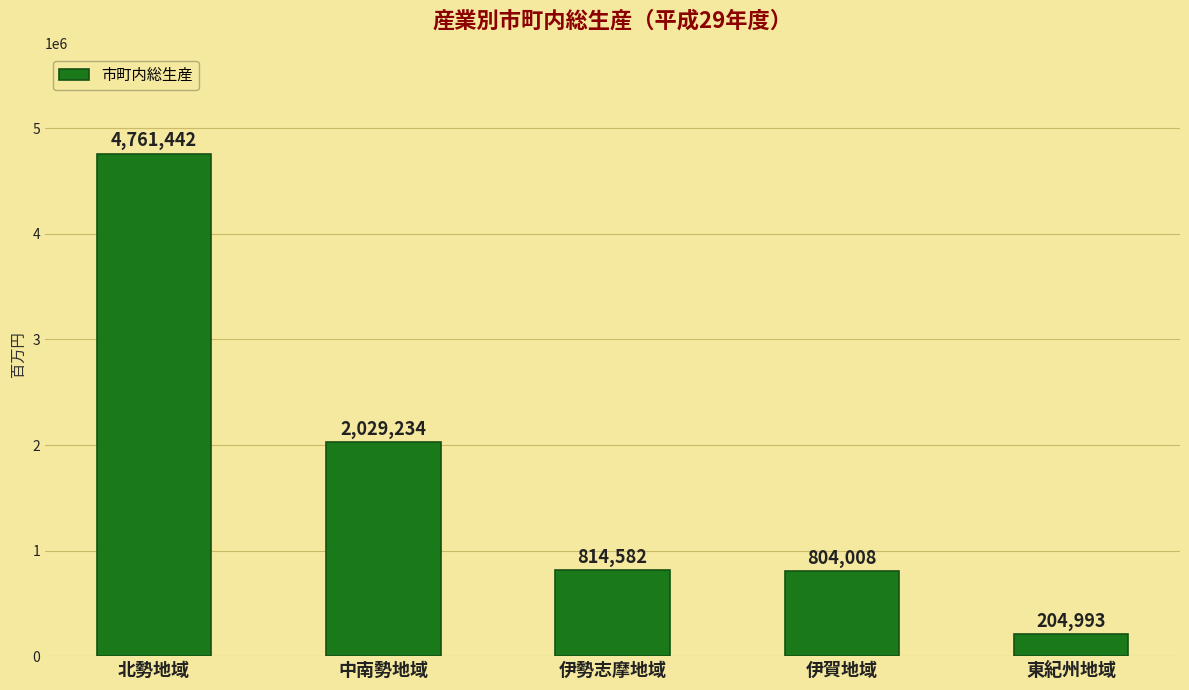

What is the greatest value displayed?

4761442